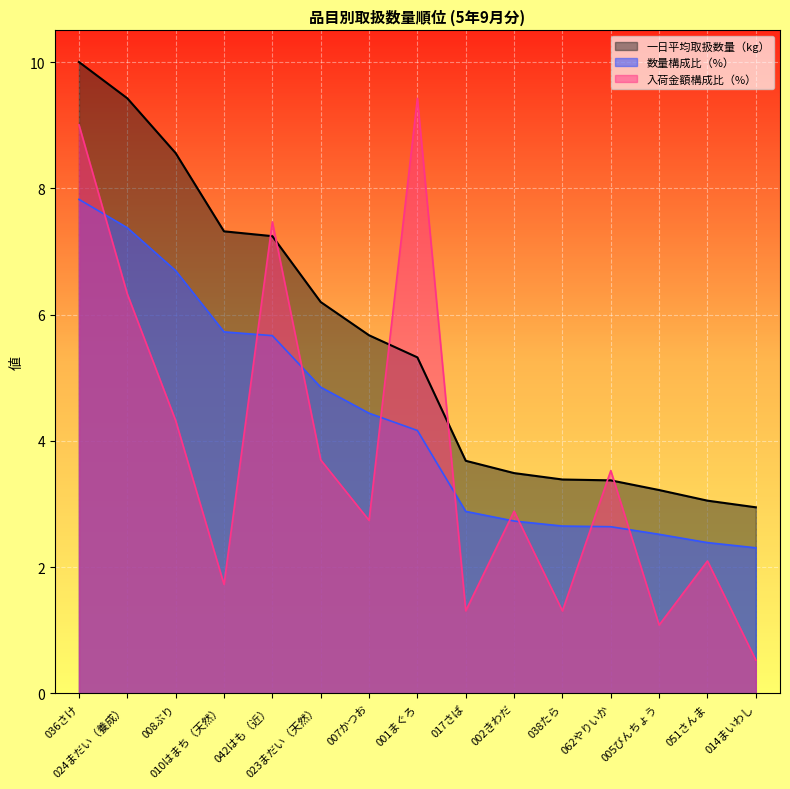

The value of 数量構成比（%） at 024まだい（養成） is 2.0. True or false?

False